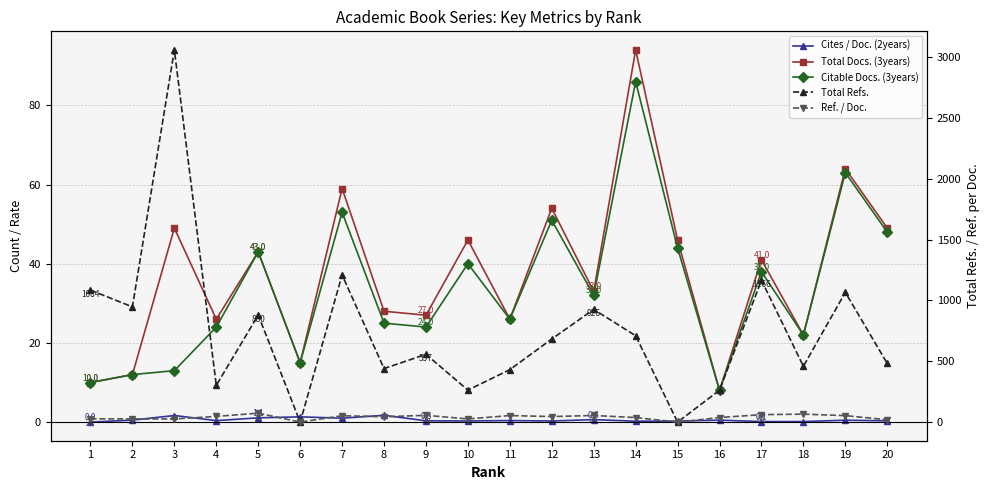

What are all the series names shown in the legend?

Cites / Doc. (2years), Total Docs. (3years), Citable Docs. (3years), Total Refs., Ref. / Doc.